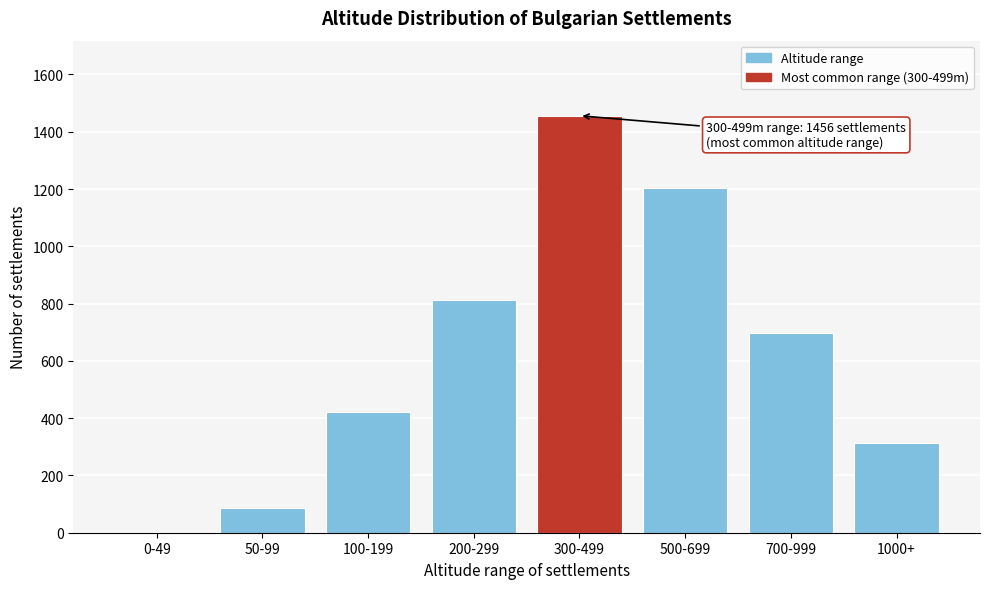

Reading left to right, extract all data points from this chart.

0-49=0	50-99=87	100-199=423	200-299=812	300-499=1456	500-699=1203	700-999=698	1000+=312